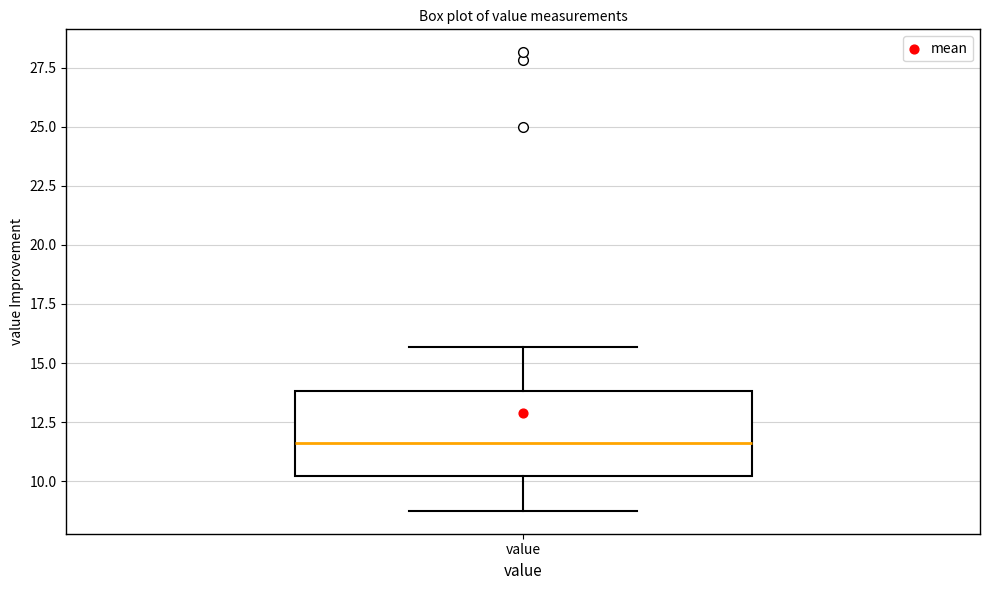

Where does the median line of the box for value sit on the y-axis? The values are not printed on the chart, so give them approximately, as read against the axis.

11.5